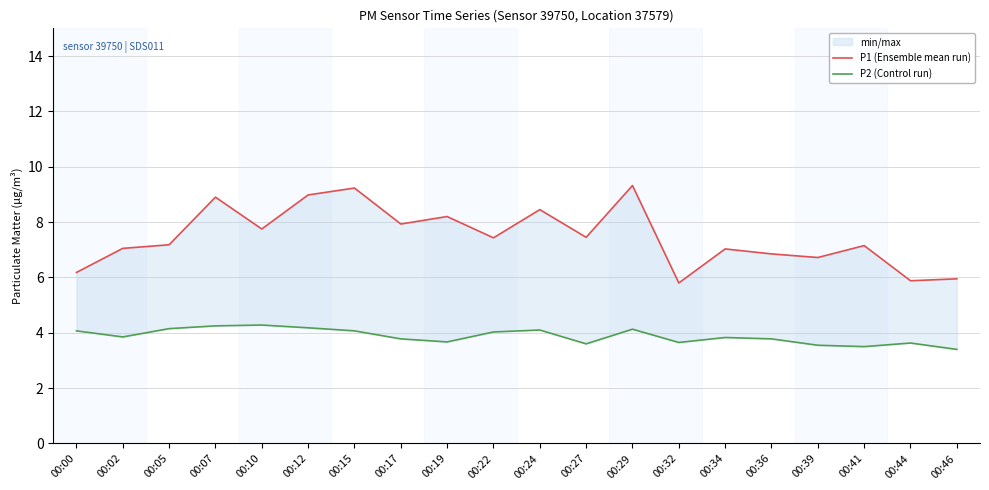

What is the difference between the maximum and minimum values in the P2 (Control run) series?

0.9